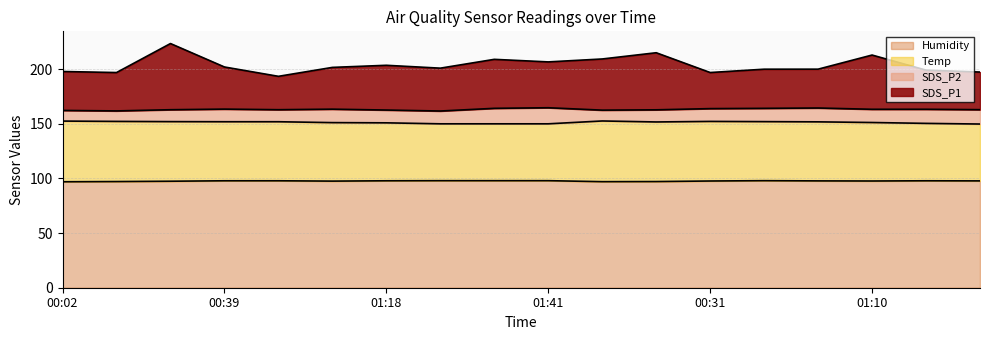

True or false: Humidity and SDS_P1 intersect in this chart.

False